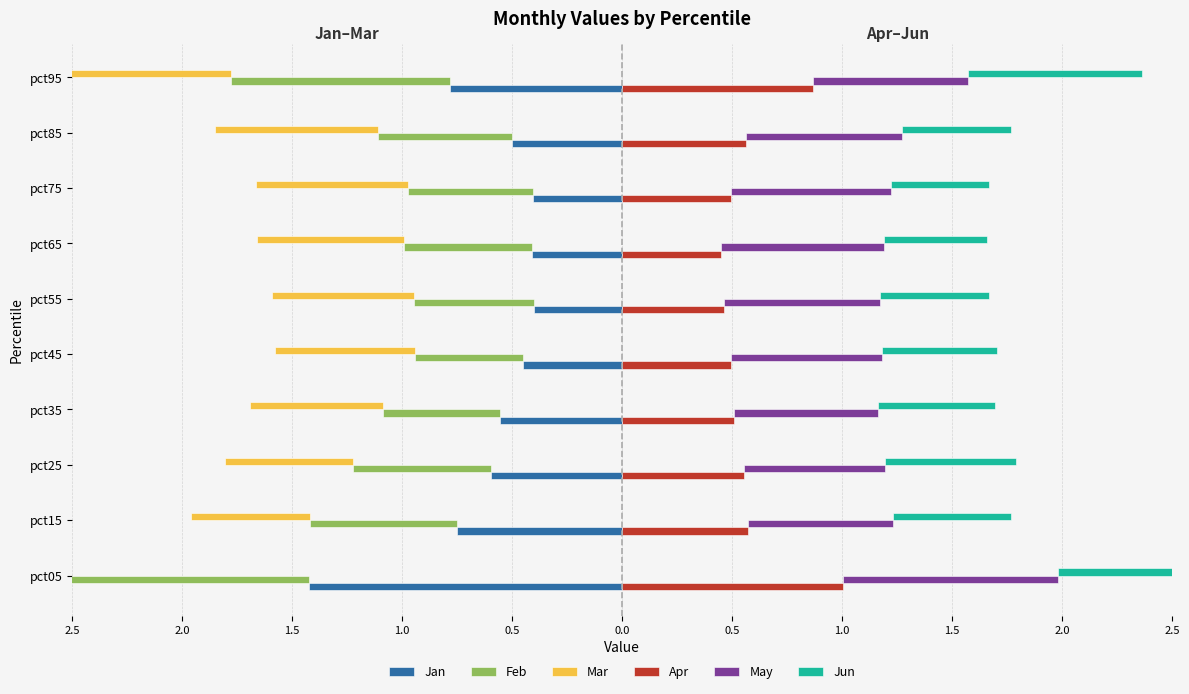

What is the difference between the highest and lowest values at pct35?

1.3